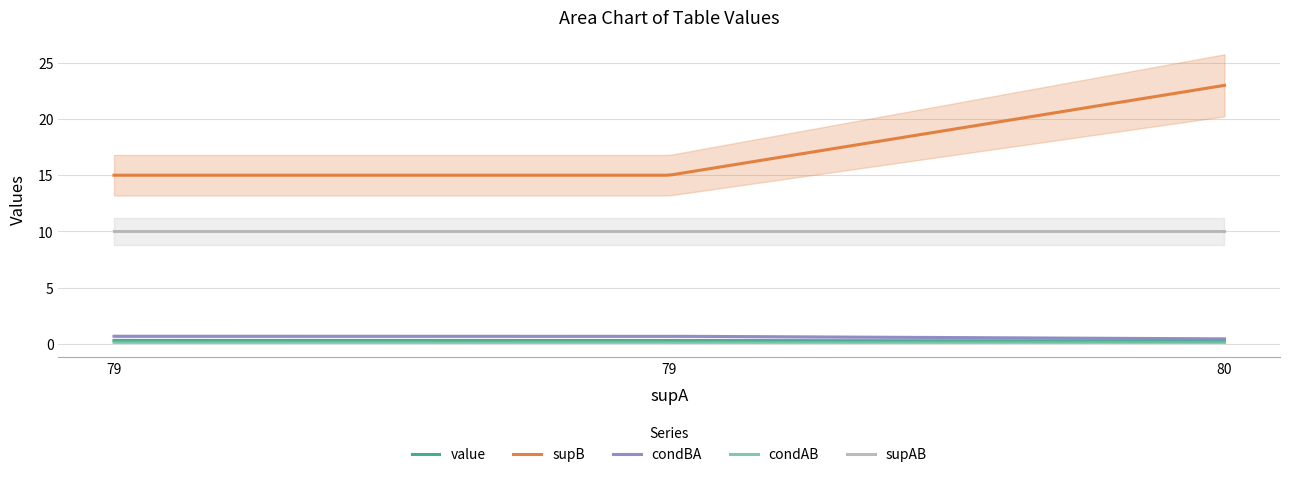

How many condAB values are between 0 and 1?

200